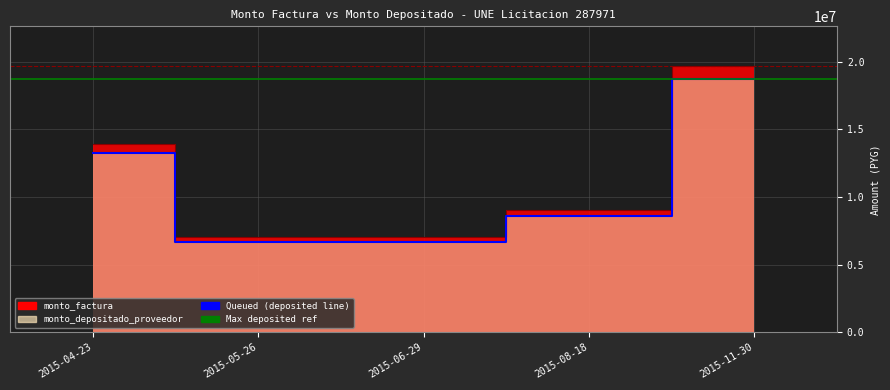

Reading left to right, what are all the values shown in this chart?

monto_factura: 2015-04-23=13950000	2015-05-26=7021500	2015-06-29=7021500	2015-08-18=9067500	2015-11-30=19669500
monto_depositado_proveedor: 2015-04-23=13266196	2015-05-26=6677319	2015-06-29=6677319	2015-08-18=8623028	2015-11-30=18705337